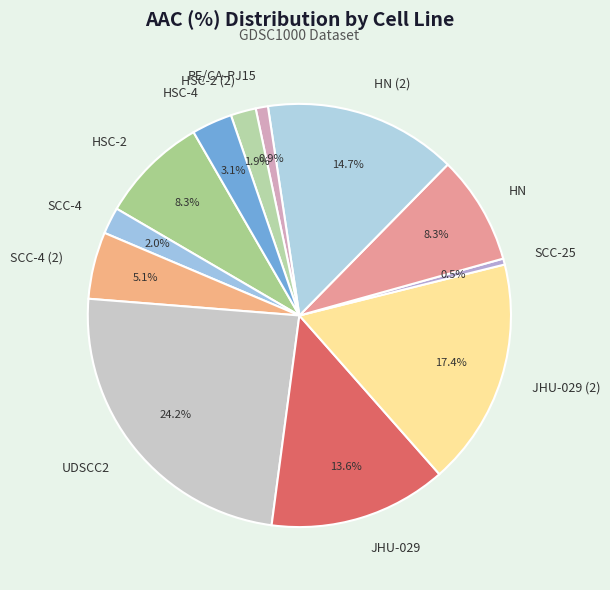

Which category has the biggest portion of the pie?

UDSCC2